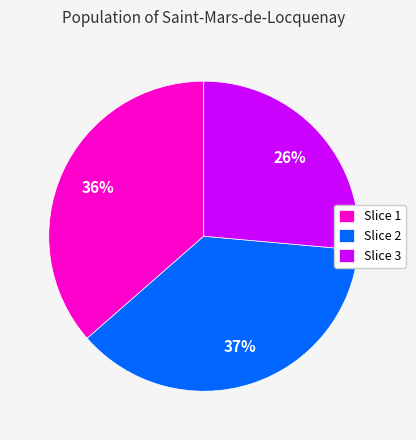

To the nearest percent, what percentage of the pie is Slice 3?

26%